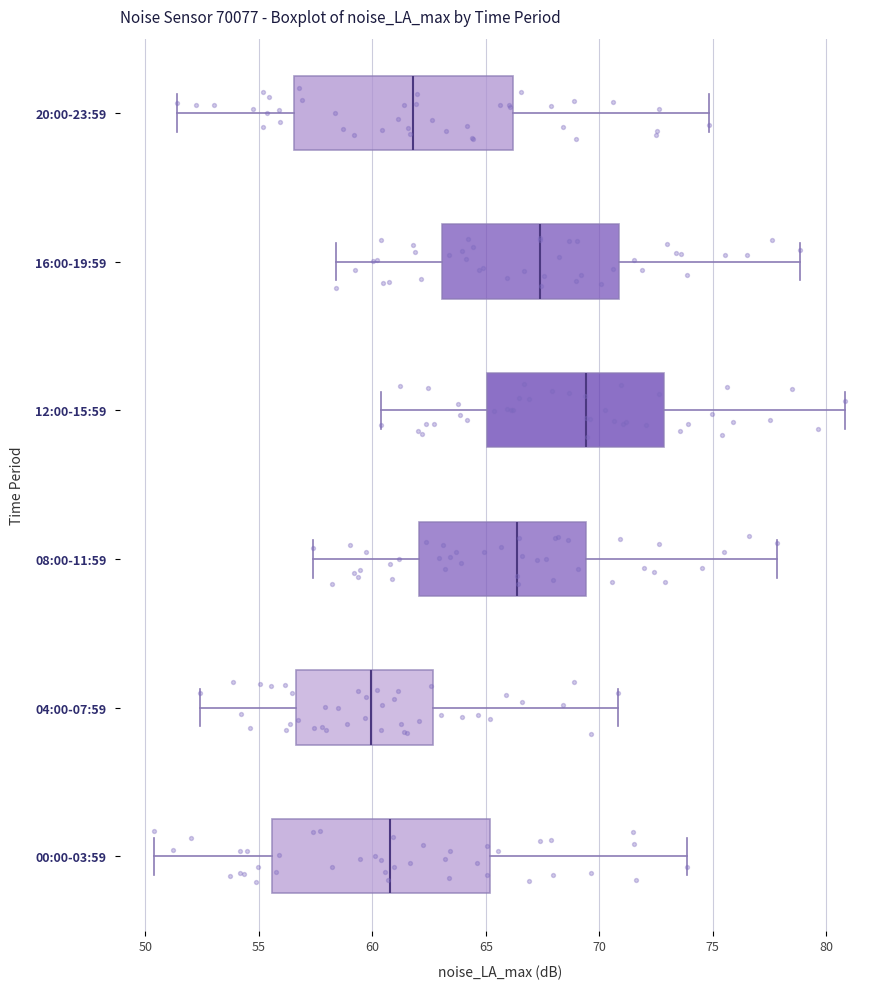

Reading bottom to top, transcribe this box plot: for each box, give where its median line is, the range the box spans, and where its two whiskers end, as read against the x-axis. The values are not printed on the chart, so give them approximately, as read against the axis.

00:00-03:59: median 61.0, box 55.5 to 65.0, whiskers 50.5 to 74.0
04:00-07:59: median 60.0, box 56.5 to 62.5, whiskers 52.5 to 71.0
08:00-11:59: median 66.5, box 62.0 to 69.5, whiskers 57.5 to 78.0
12:00-15:59: median 69.5, box 65.0 to 73.0, whiskers 60.5 to 81.0
16:00-19:59: median 67.5, box 63.0 to 71.0, whiskers 58.5 to 79.0
20:00-23:59: median 62.0, box 56.5 to 66.0, whiskers 51.5 to 75.0